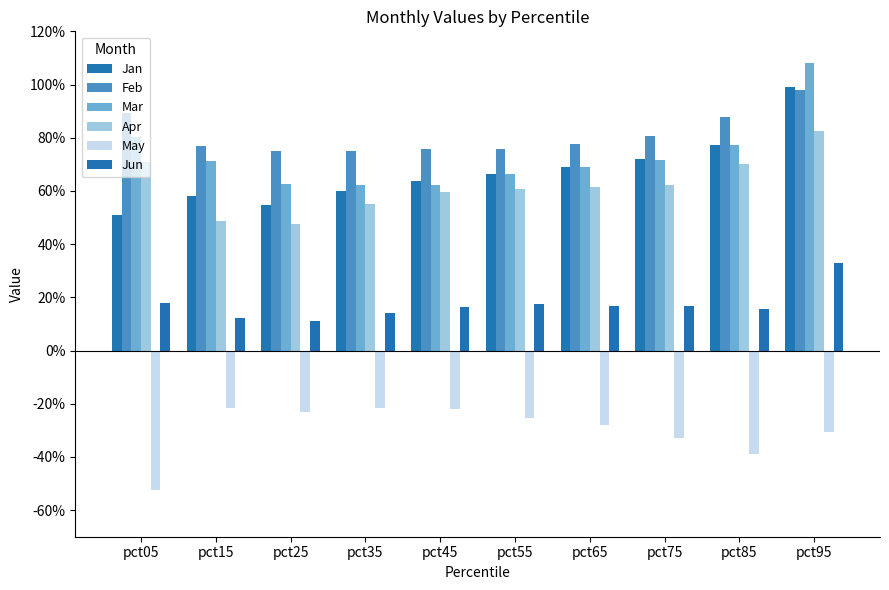

Reading left to right, list all the values displayed in this chart.

Jan: pct05=0.5	pct15=0.6	pct25=0.5	pct35=0.6	pct45=0.6	pct55=0.7	pct65=0.7	pct75=0.7	pct85=0.8	pct95=1.0
Feb: pct05=0.9	pct15=0.8	pct25=0.7	pct35=0.7	pct45=0.8	pct55=0.8	pct65=0.8	pct75=0.8	pct85=0.9	pct95=1.0
Mar: pct05=0.8	pct15=0.7	pct25=0.6	pct35=0.6	pct45=0.6	pct55=0.7	pct65=0.7	pct75=0.7	pct85=0.8	pct95=1.1
Apr: pct05=0.7	pct15=0.5	pct25=0.5	pct35=0.6	pct45=0.6	pct55=0.6	pct65=0.6	pct75=0.6	pct85=0.7	pct95=0.8
May: pct05=-0.5	pct15=-0.2	pct25=-0.2	pct35=-0.2	pct45=-0.2	pct55=-0.3	pct65=-0.3	pct75=-0.3	pct85=-0.4	pct95=-0.3
Jun: pct05=0.2	pct15=0.1	pct25=0.1	pct35=0.1	pct45=0.2	pct55=0.2	pct65=0.2	pct75=0.2	pct85=0.2	pct95=0.3